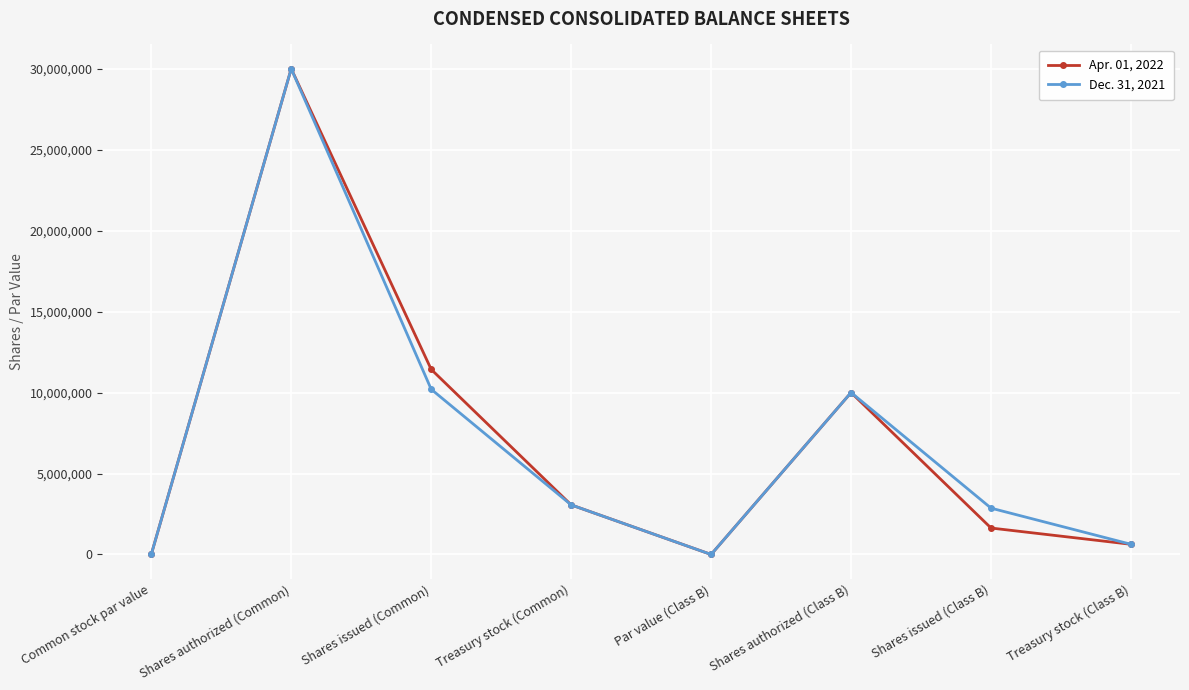

At which label is Apr. 01, 2022 closest to 15000000?

Shares issued (Common)